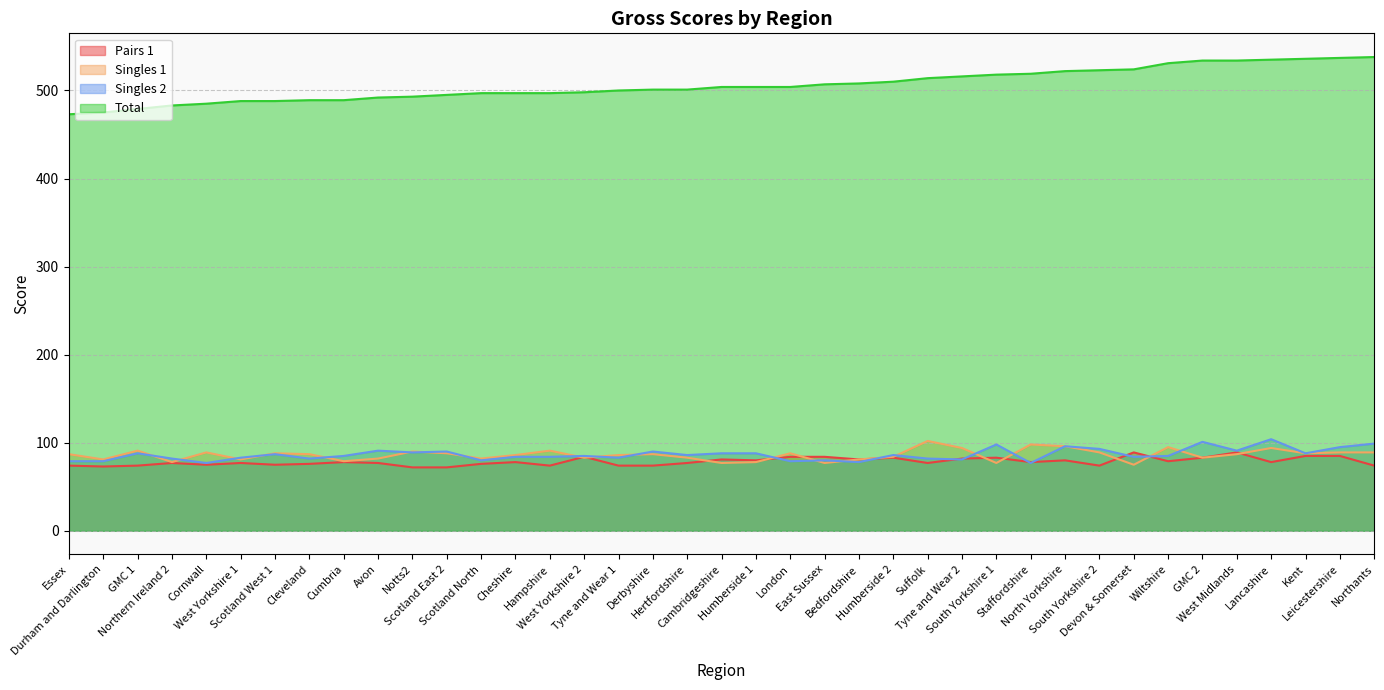

True or false: Total has more than 1 interior local peaks.

False